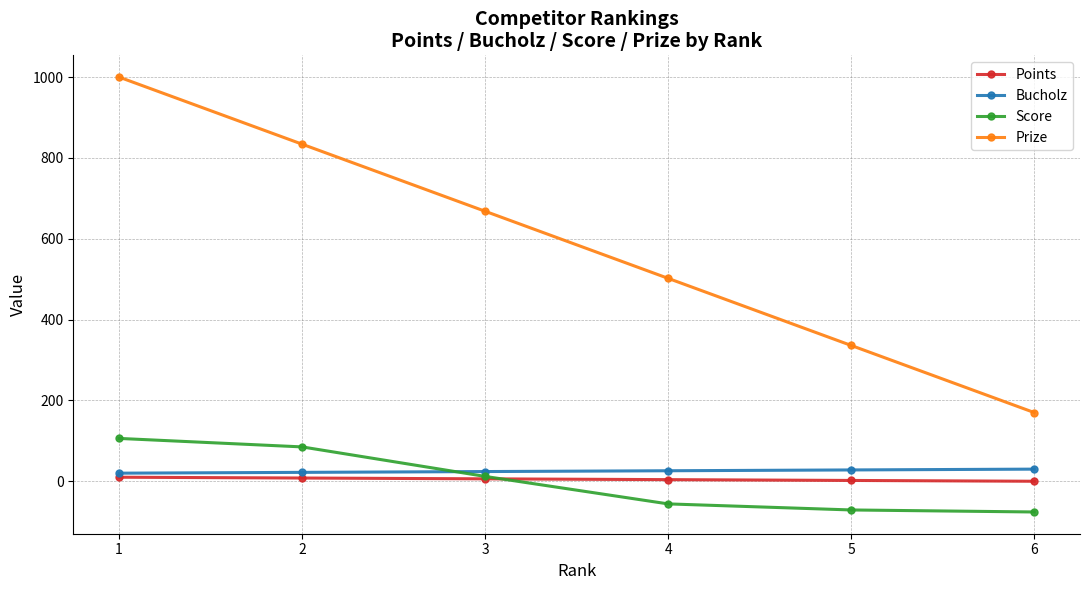

The value of Prize at 5 is 507. True or false?

False